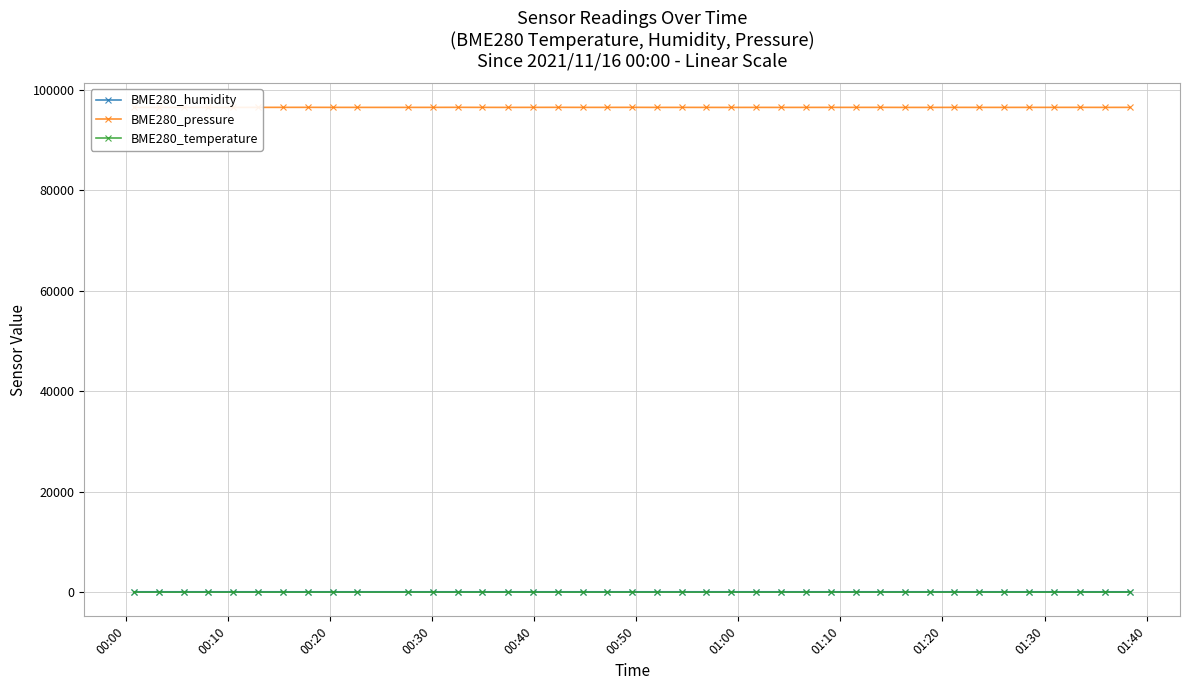

At how many categories does at least one series exceed 36822?

40